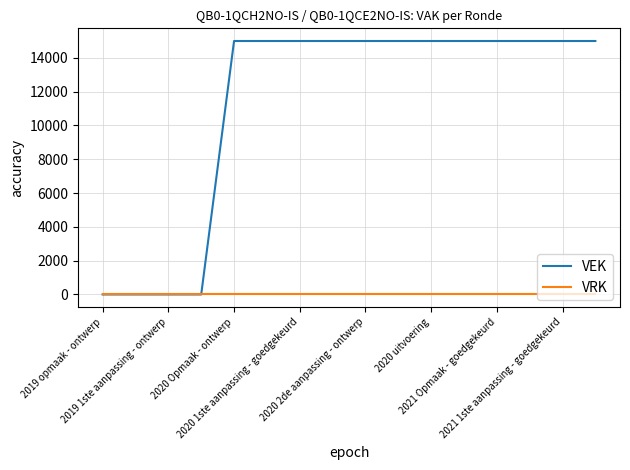

What is the maximum value for VEK?

15000